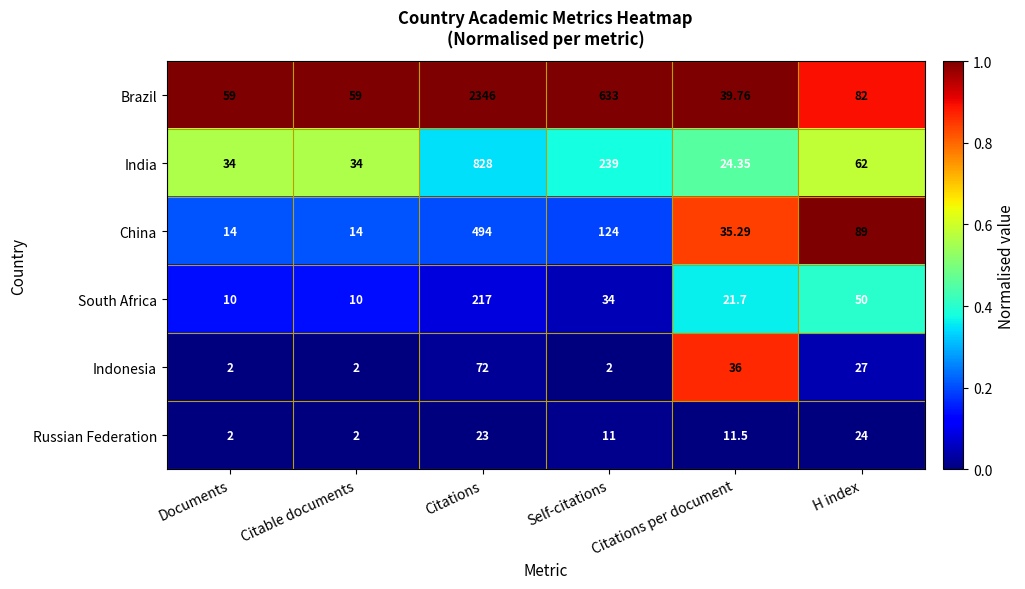

At which label is Russian Federation closest to 13?

Citations per document